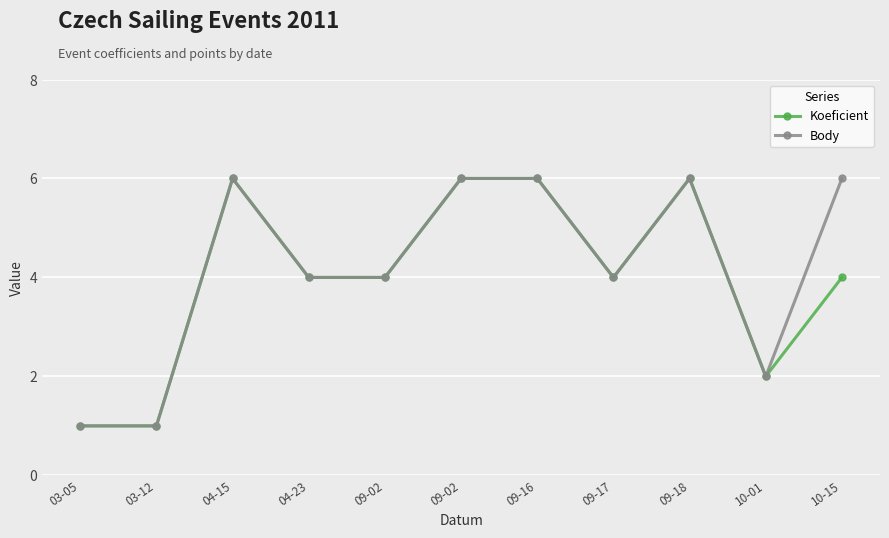

What is the sum of all Koeficient values?

44